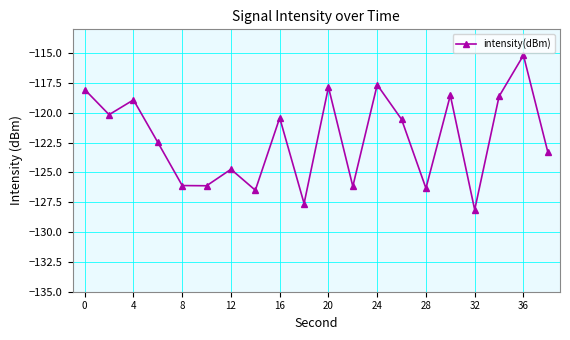

What is the smallest value displayed?

-128.1